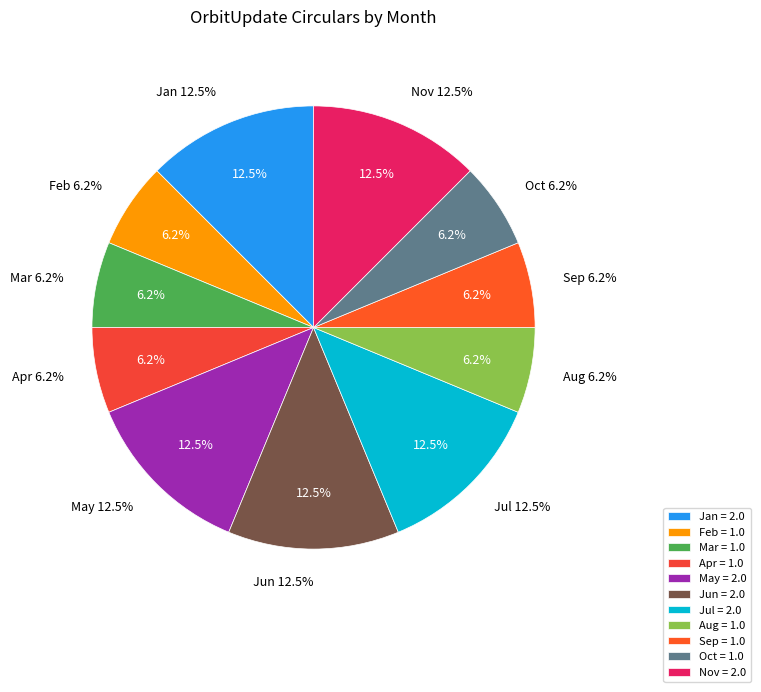

Is there a majority slice in this chart?

No